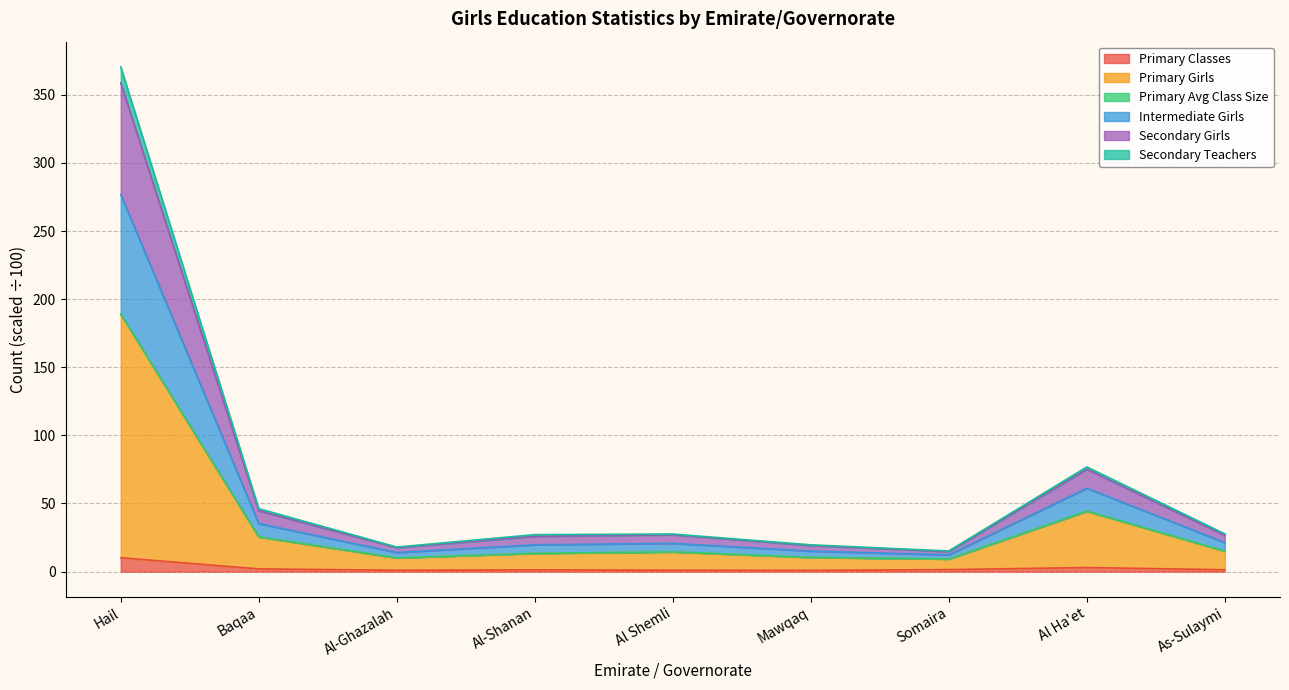

List the labels in order of Primary Girls value, largest first.

Hail, Al Ha'et, Baqaa, As-Sulaymi, Al Shemli, Al-Shanan, Mawqaq, Al-Ghazalah, Somaira